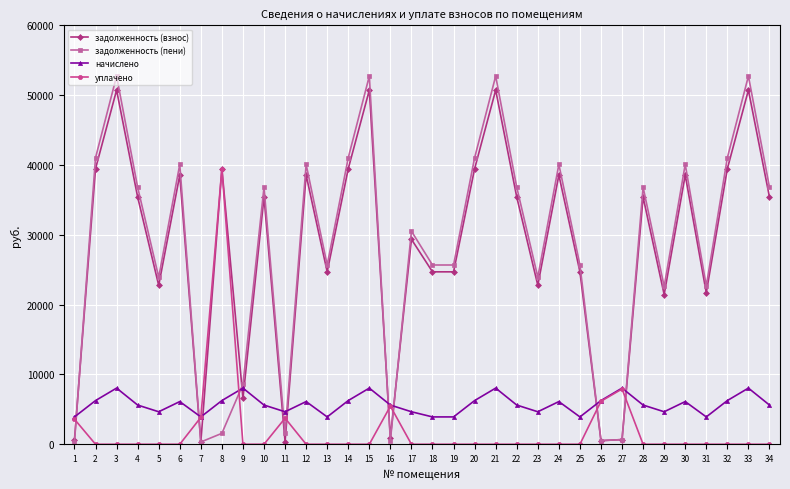

True or false: задолженность (взнос) has a value of 35409.0 at 4.

True